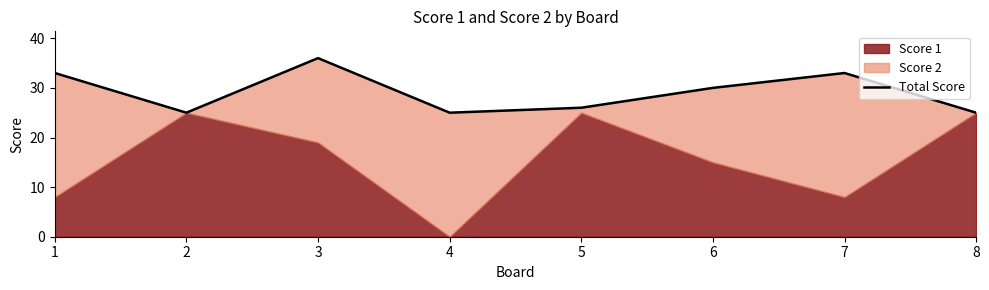

How many interior local peaks (higher than both neighbors) does the data have?

2